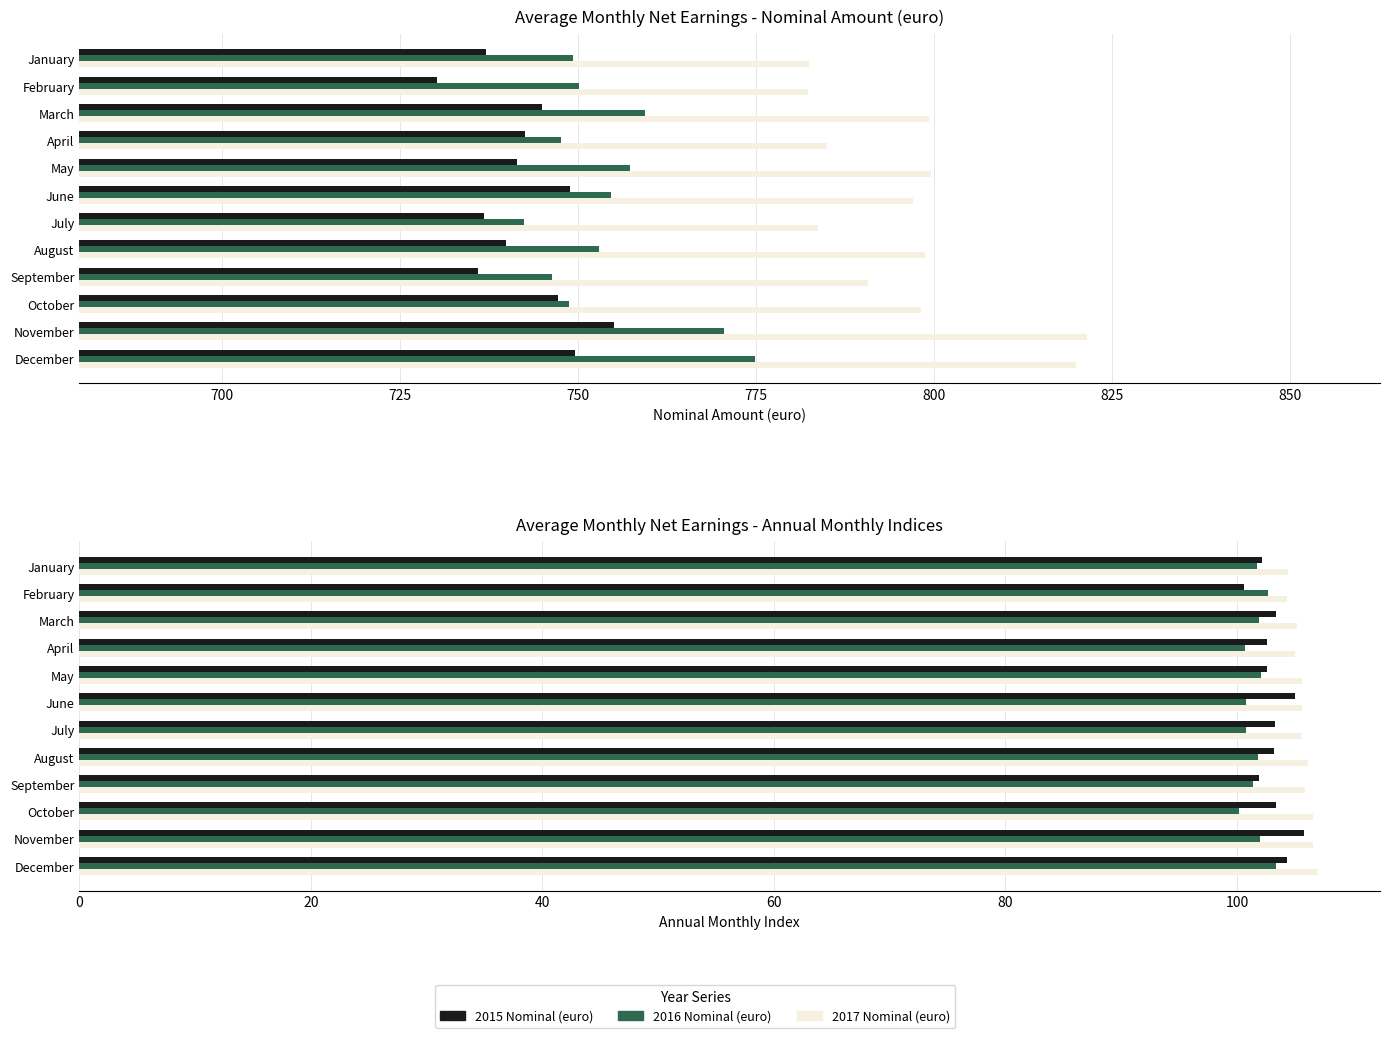

The 2016 Nominal (euro) series shows 759.4 at March. True or false?

True